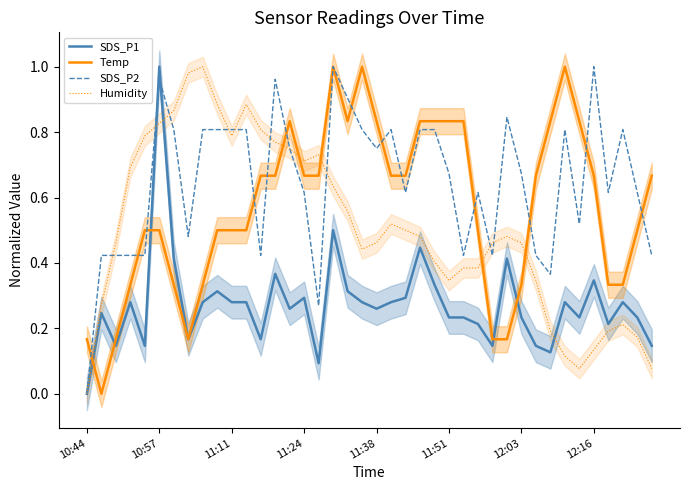

After their last crossing, which series has the higher values: SDS_P1 or SDS_P2?

SDS_P2